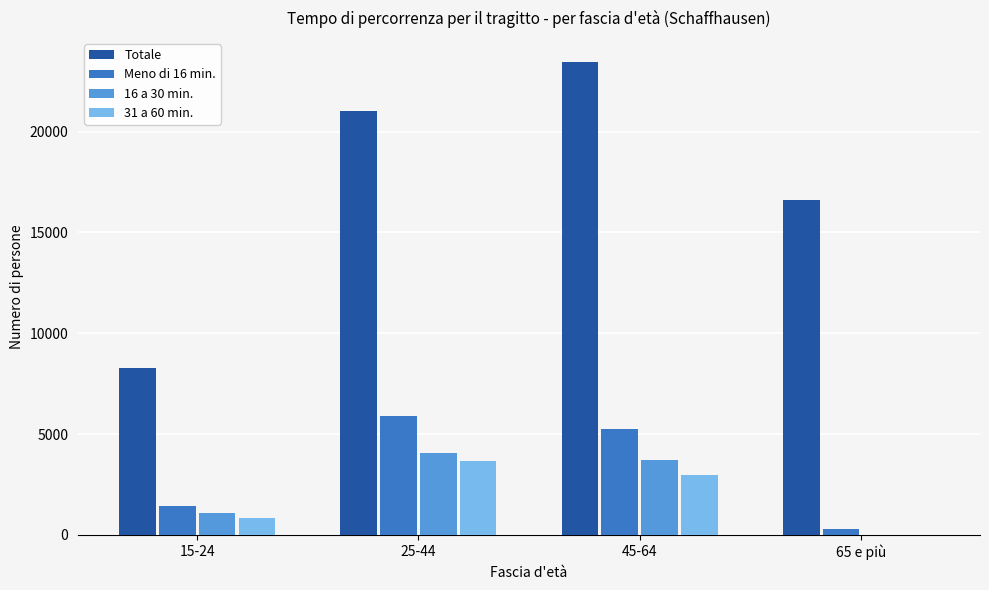

How many distinct data groups are displayed?

4